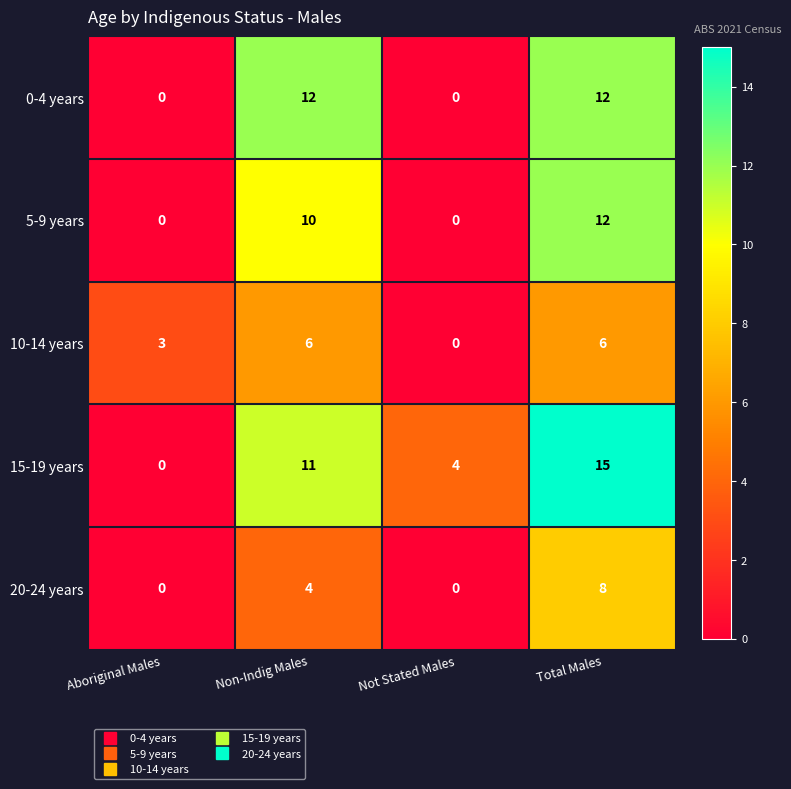

The 5-9 years series shows -4 at Aboriginal Males. True or false?

False